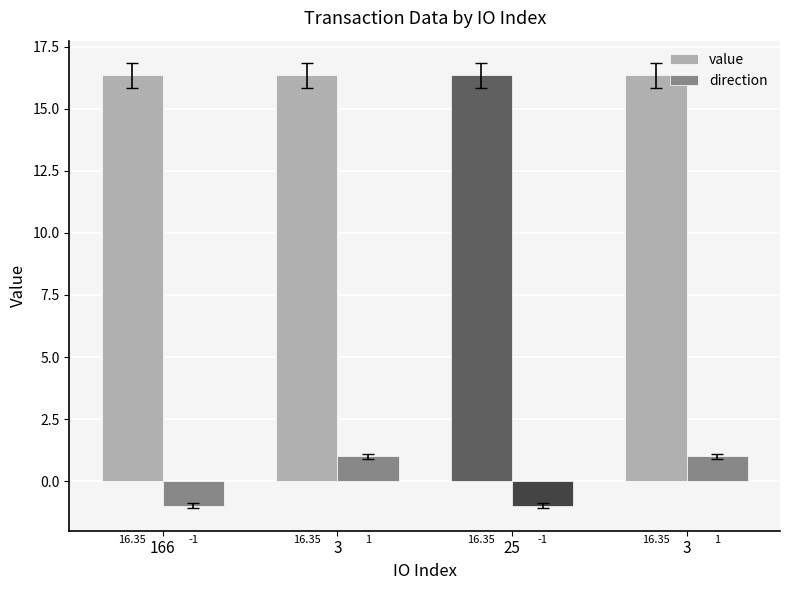

Which series has the widest spread of values?

direction